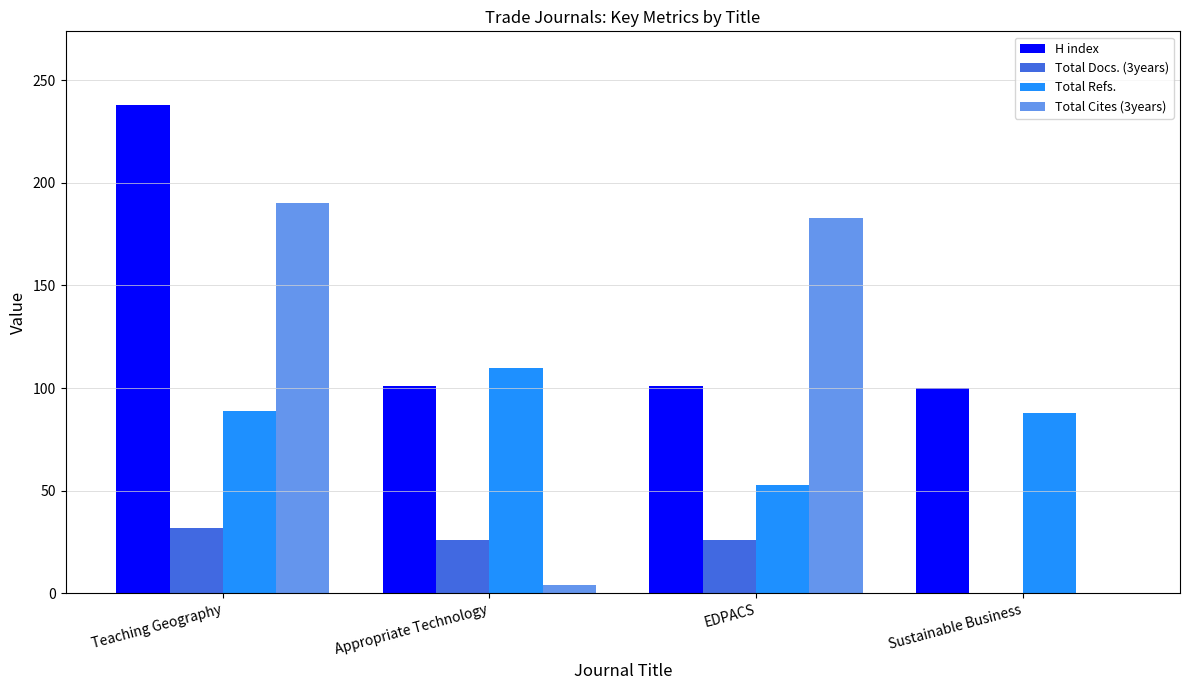

Which series changed the most between Teaching Geography and EDPACS?

H index